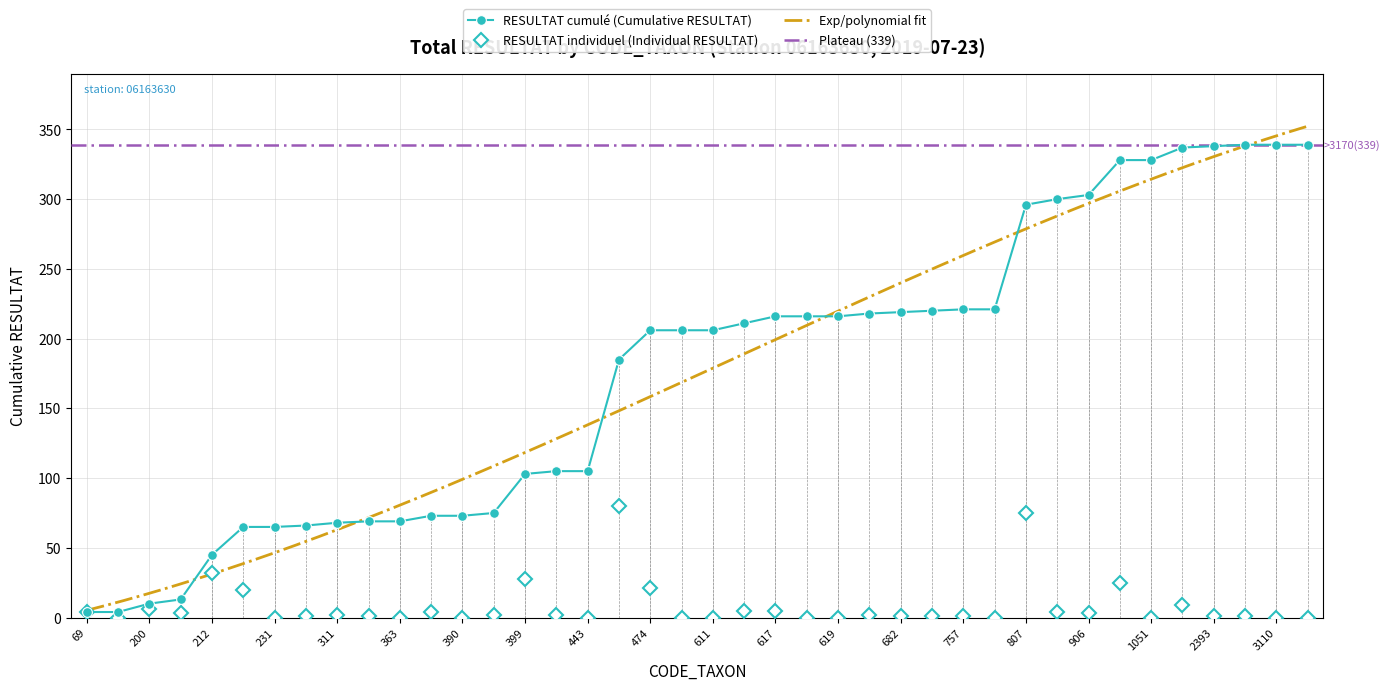

What is the average value?

8